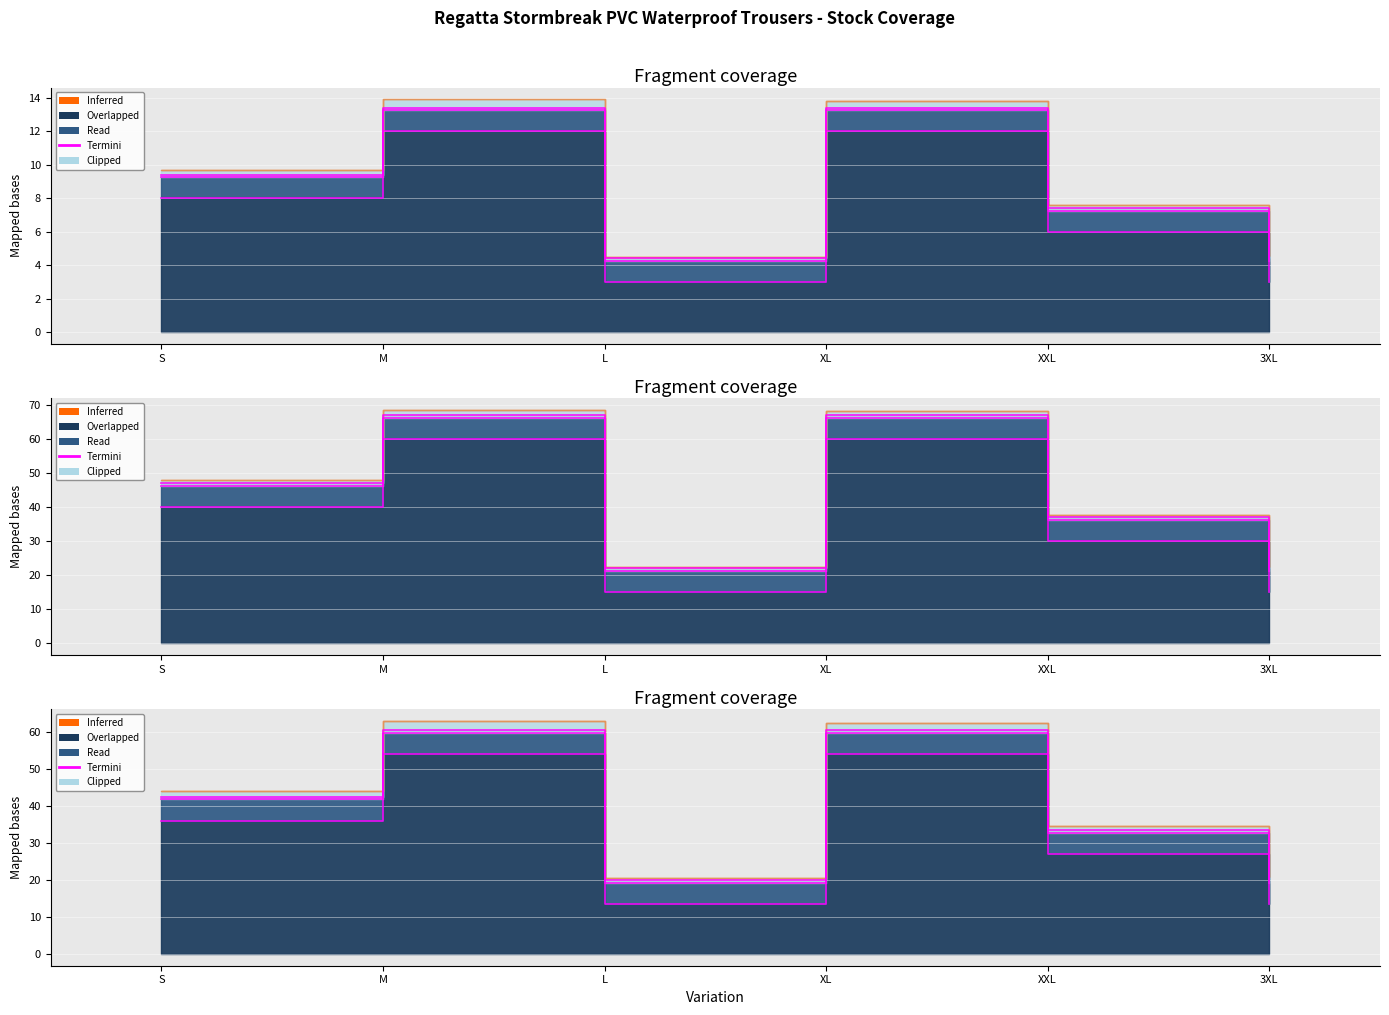

True or false: the data shows 36.0 at S.

True